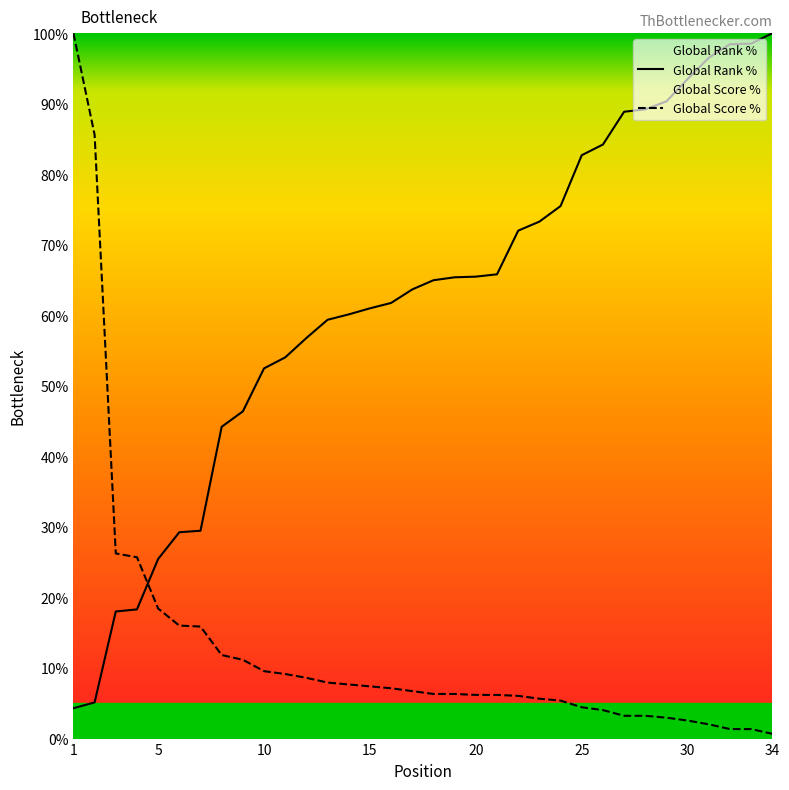

What is the total value across all series at 20?

71.7